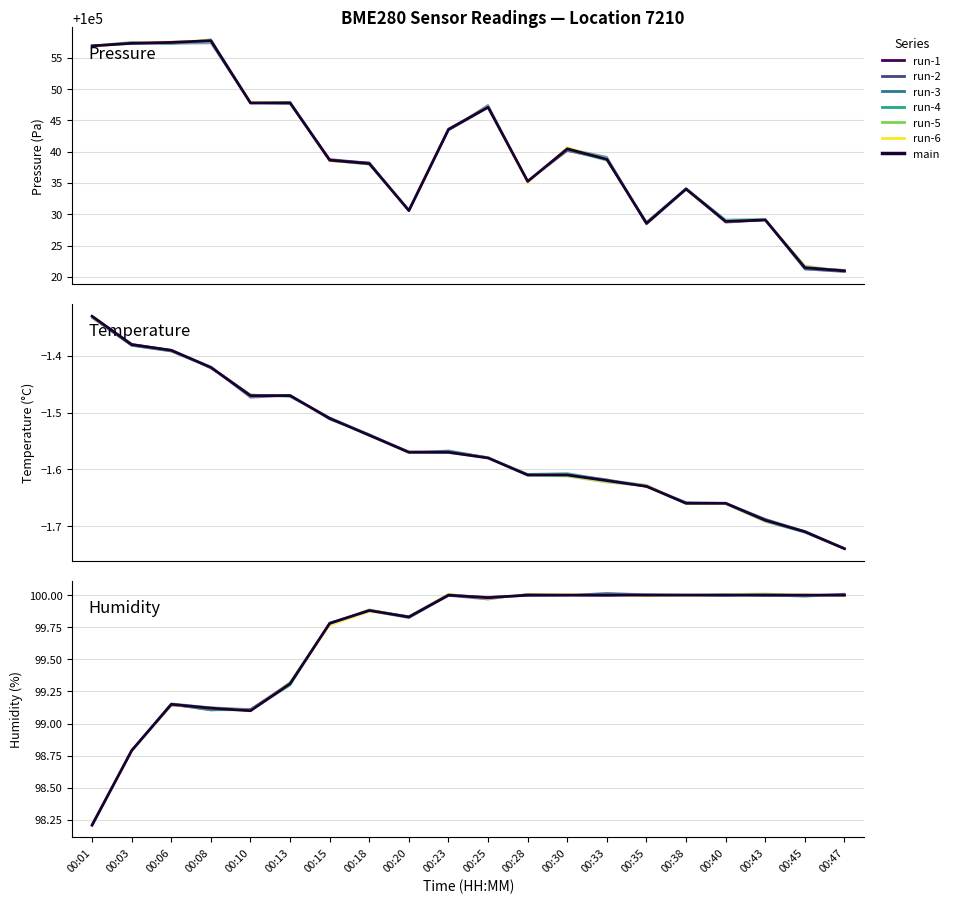

Reading left to right, transcribe all the data shown in this chart.

pressure: 00:01=100056.9	00:03=100057.3	00:06=100057.4	00:08=100057.7	00:10=100047.8	00:13=100047.8	00:15=100038.6	00:18=100038.1	00:20=100030.6	00:23=100043.6	00:25=100047.1	00:28=100035.2	00:30=100040.4	00:33=100038.8	00:35=100028.6	00:38=100034.0	00:40=100028.8	00:43=100029.1	00:45=100021.5	00:47=100020.9
temperature: 00:01=-1.3	00:03=-1.4	00:06=-1.4	00:08=-1.4	00:10=-1.5	00:13=-1.5	00:15=-1.5	00:18=-1.5	00:20=-1.6	00:23=-1.6	00:25=-1.6	00:28=-1.6	00:30=-1.6	00:33=-1.6	00:35=-1.6	00:38=-1.7	00:40=-1.7	00:43=-1.7	00:45=-1.7	00:47=-1.7
humidity: 00:01=98.2	00:03=98.8	00:06=99.2	00:08=99.1	00:10=99.1	00:13=99.3	00:15=99.8	00:18=99.9	00:20=99.8	00:23=100.0	00:25=100.0	00:28=100.0	00:30=100.0	00:33=100.0	00:35=100.0	00:38=100.0	00:40=100.0	00:43=100.0	00:45=100.0	00:47=100.0